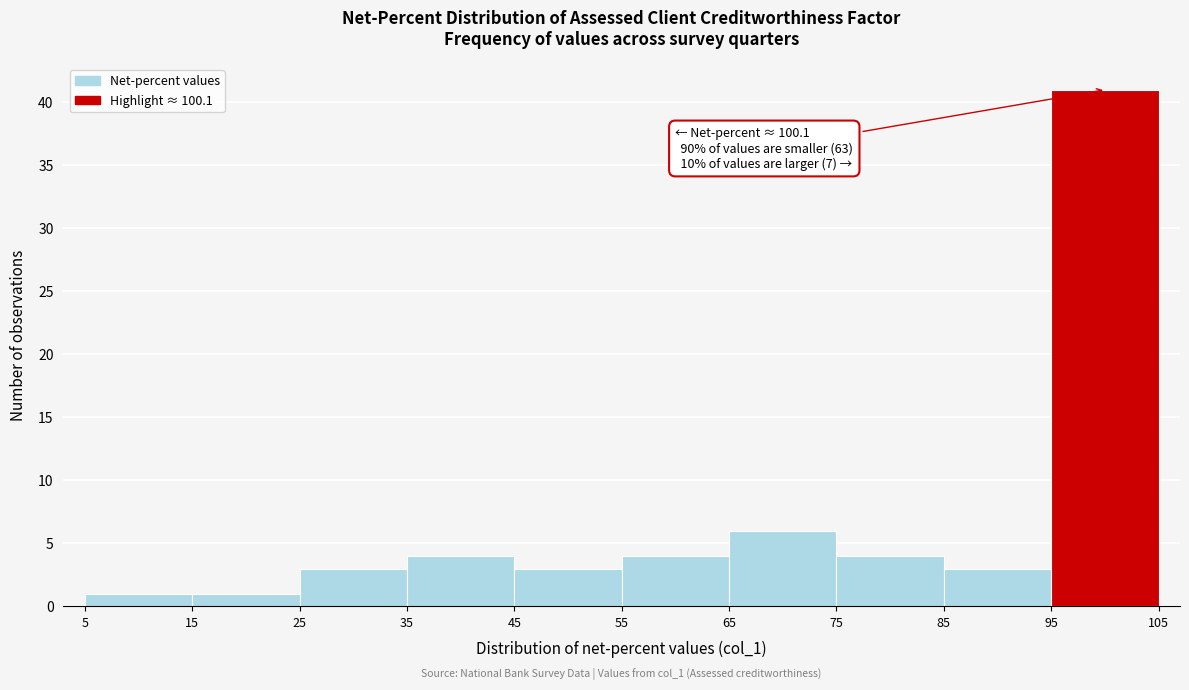

Over which range of the x-axis is the bar tallest?

95 to 105